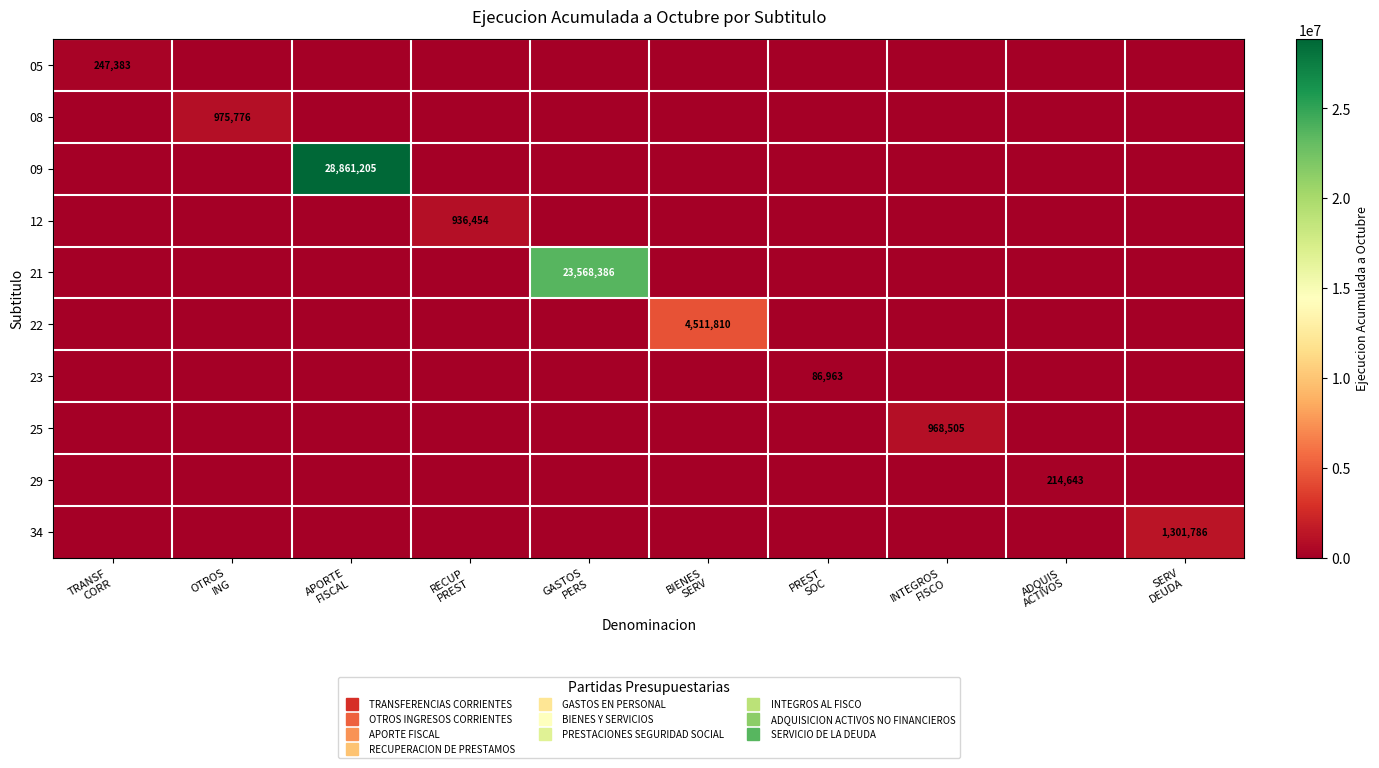

At which category is the sum across all series the highest?

APORTE
FISCAL